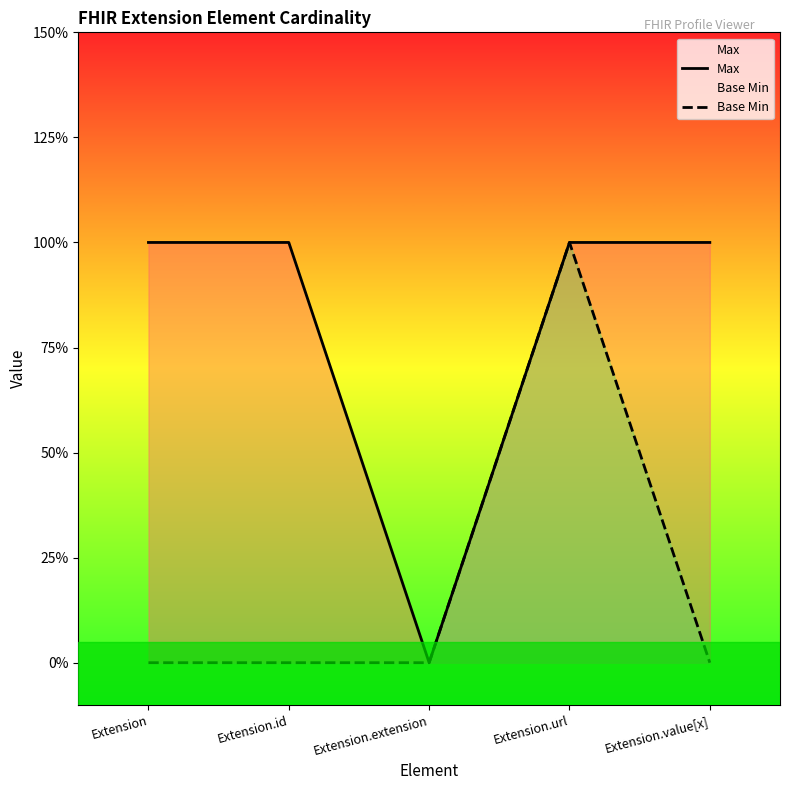

At Extension, list the series in order from largest to smallest.

Max, Base Min